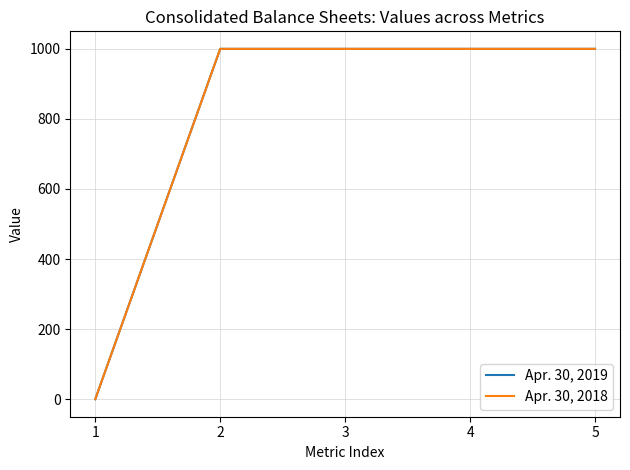

What value does the Apr. 30, 2018 series have at 3?

1000.0